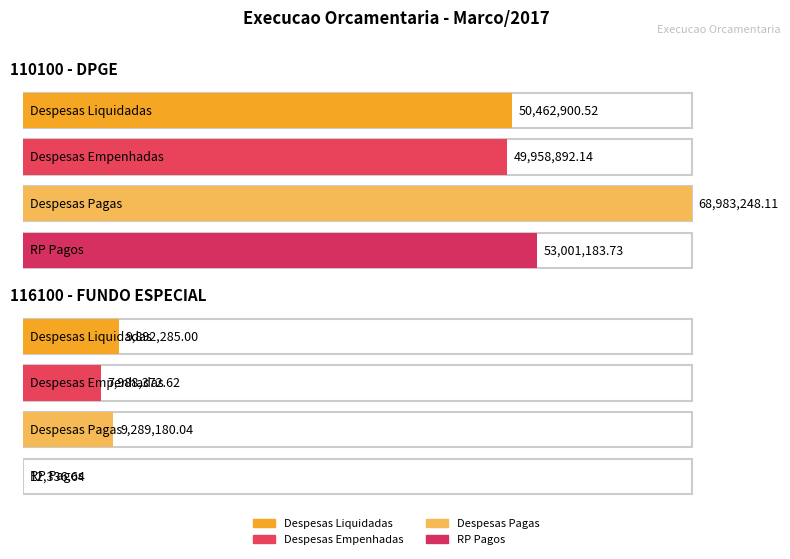

At how many categories does at least one series exceed 7414429?

2